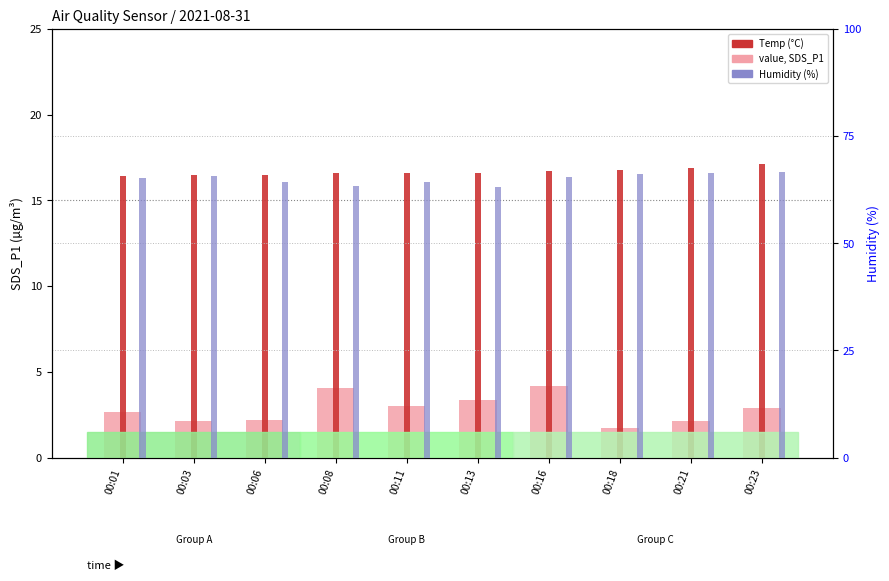

What are all the series names shown in the legend?

value, SDS_P1, Temp (°C), Humidity (%)